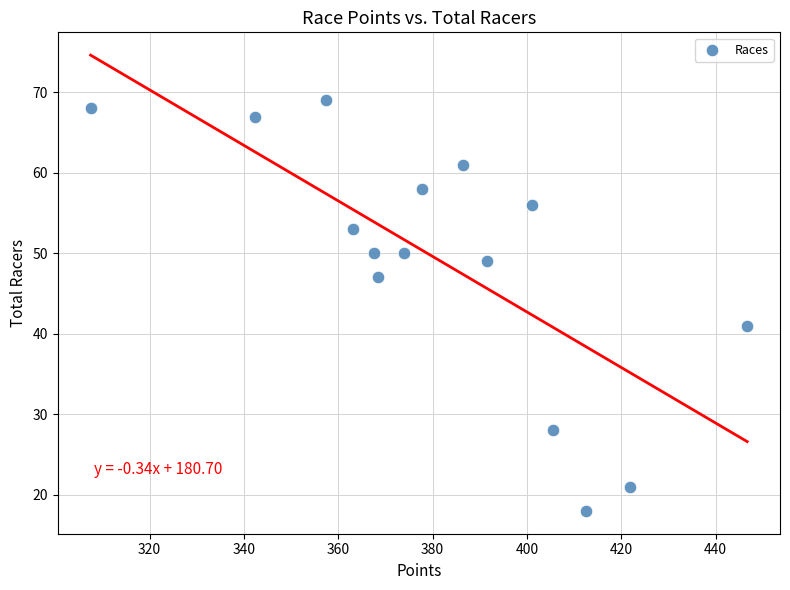

What Y value in the scatter plot is closest to 43?

41